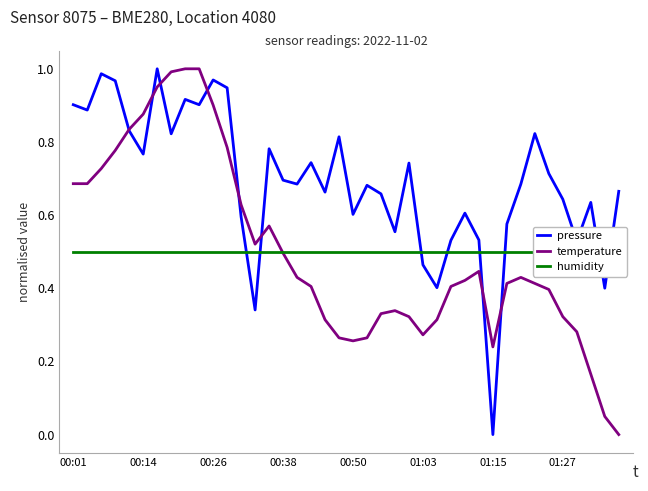

Reading right to left, transcribe all the data shown in this chart.

pressure: 0.7	0.4	0.6	0.5	0.6	0.7	0.8	0.7	0.6	0.0	0.5	0.6	0.5	0.4	0.5	0.7	0.6	0.7	0.7	0.6	0.8	0.7	0.7	0.7	0.7	0.8	0.3	0.6	0.9	1.0	0.9	0.9	0.8	1.0	0.8	0.8	1.0	1.0	0.9	0.9
temperature: 0.0	0.0	0.2	0.3	0.3	0.4	0.4	0.4	0.4	0.2	0.4	0.4	0.4	0.3	0.3	0.3	0.3	0.3	0.3	0.3	0.3	0.3	0.4	0.4	0.5	0.6	0.5	0.6	0.8	0.9	1.0	1.0	1.0	1.0	0.9	0.8	0.8	0.7	0.7	0.7
humidity: 0.5	0.5	0.5	0.5	0.5	0.5	0.5	0.5	0.5	0.5	0.5	0.5	0.5	0.5	0.5	0.5	0.5	0.5	0.5	0.5	0.5	0.5	0.5	0.5	0.5	0.5	0.5	0.5	0.5	0.5	0.5	0.5	0.5	0.5	0.5	0.5	0.5	0.5	0.5	0.5